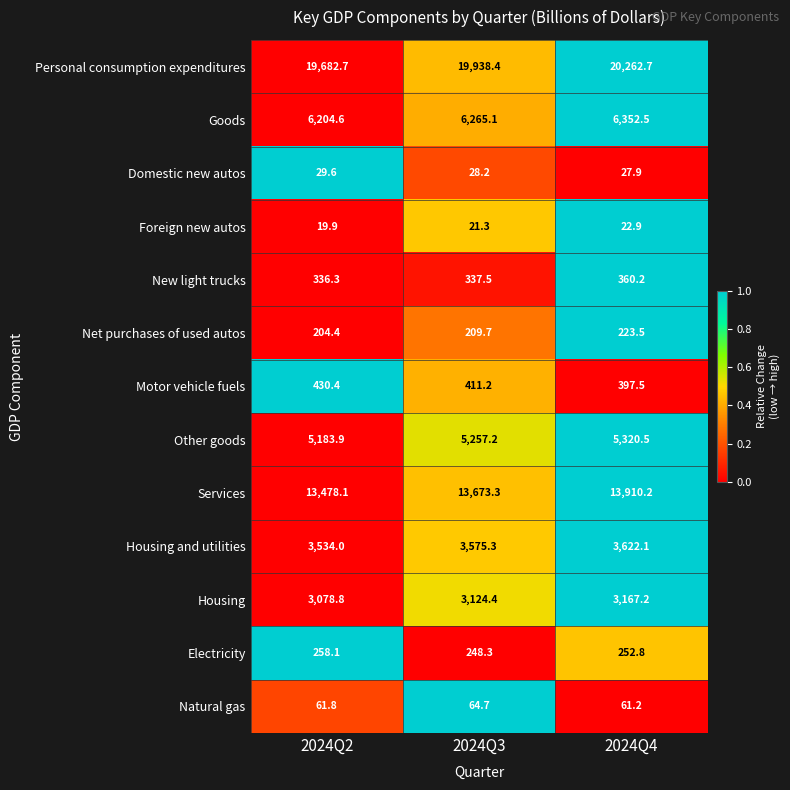

The Foreign new autos series shows 33.9 at 2024Q2. True or false?

False